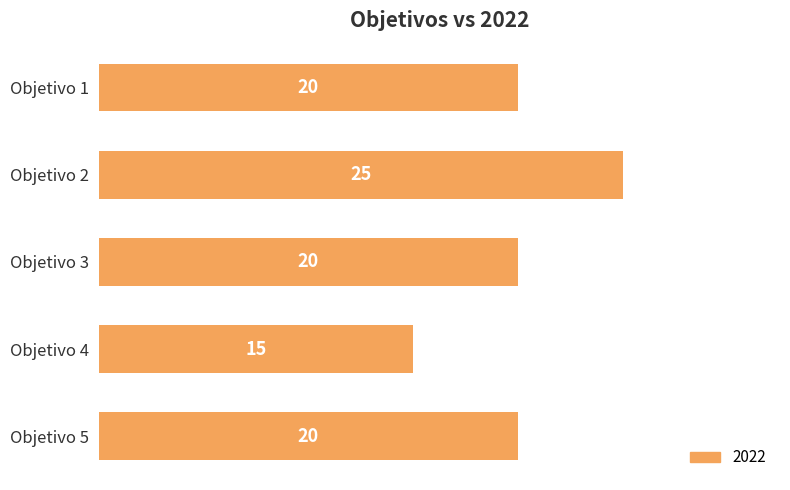

How many data points are less than 20?

1